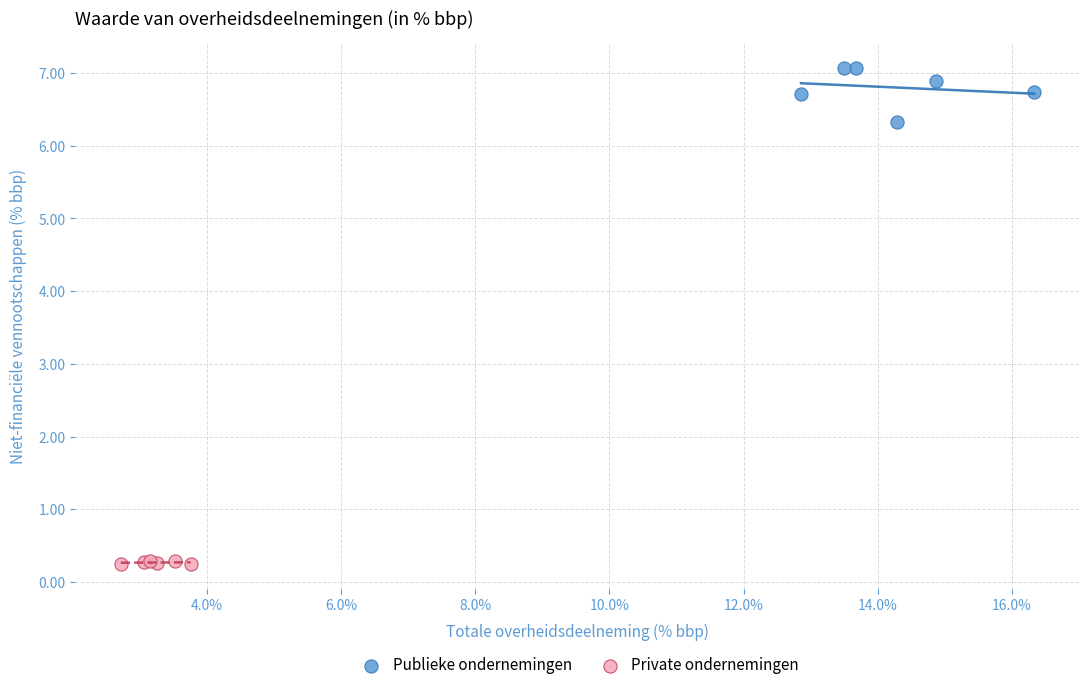

What are all the series names shown in the legend?

Publieke ondernemingen, Private ondernemingen